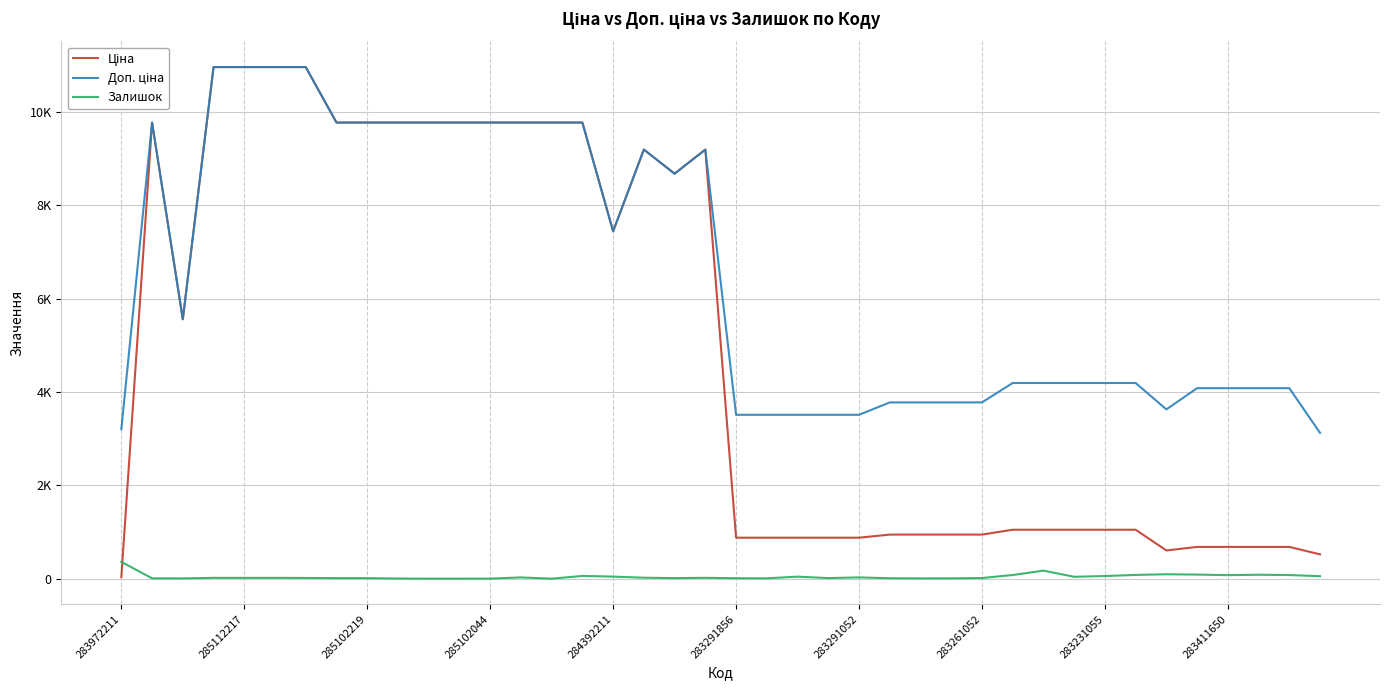

Does the chart have visible grid lines?

Yes